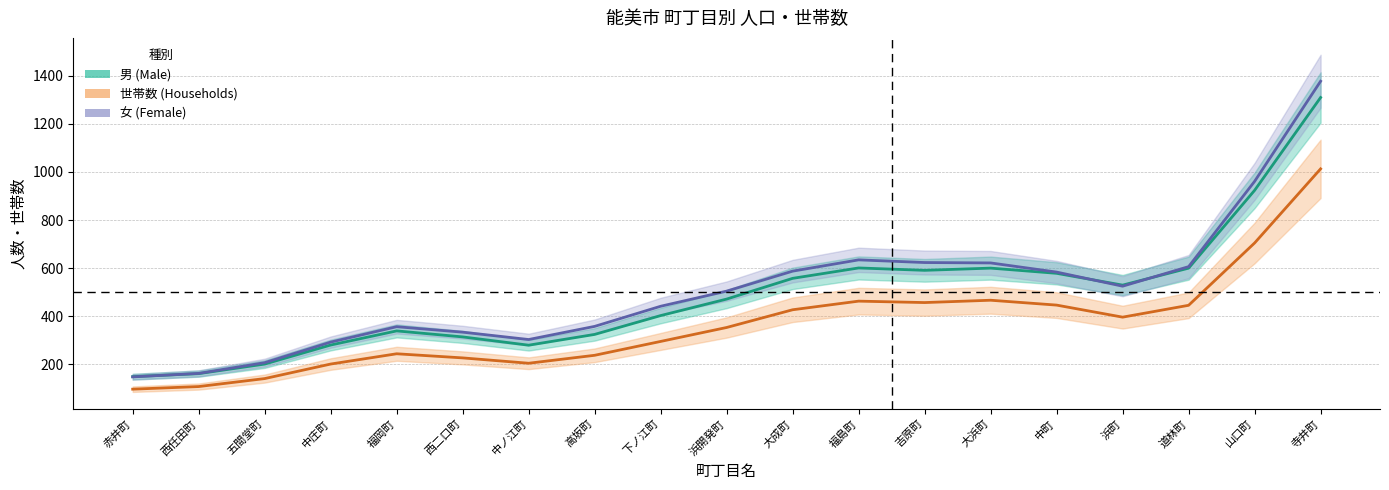

Between which two adjacent categories do 男 and 女 first intersect?

赤井町 and 西任田町